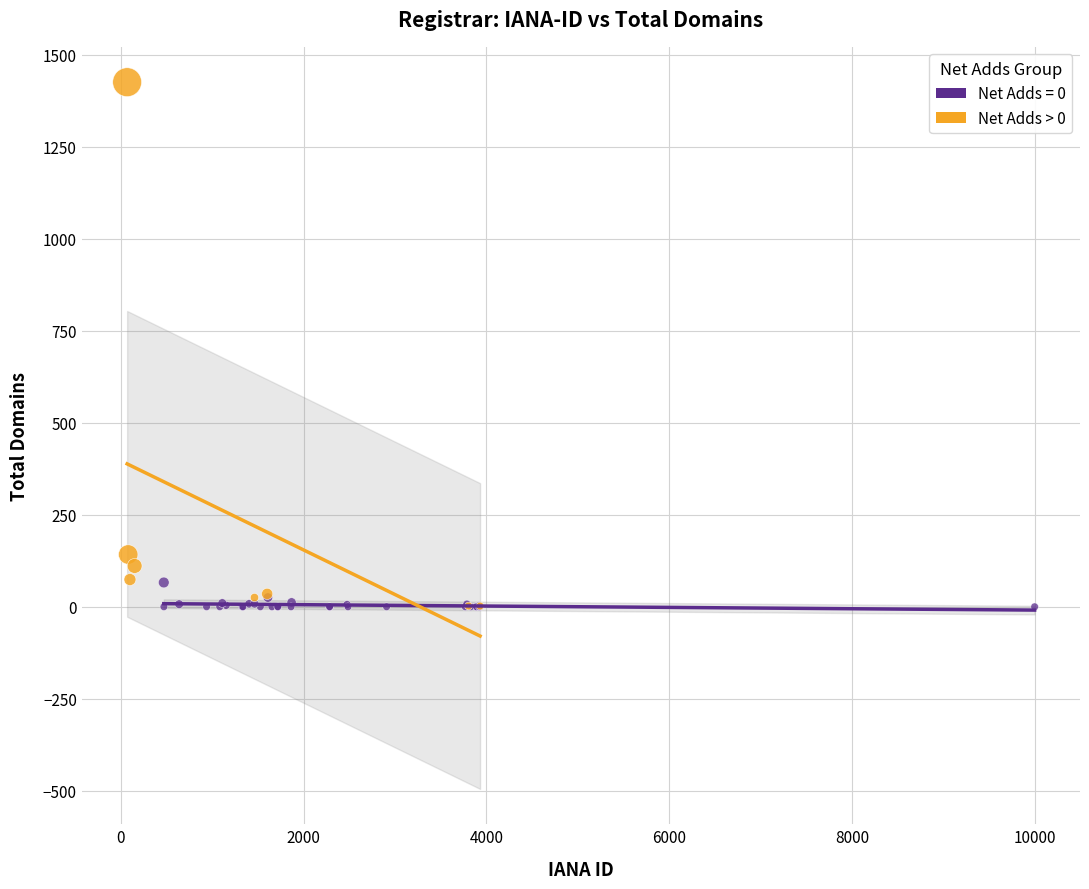

Which series has the largest Y range (max minus min)?

Net Adds > 0